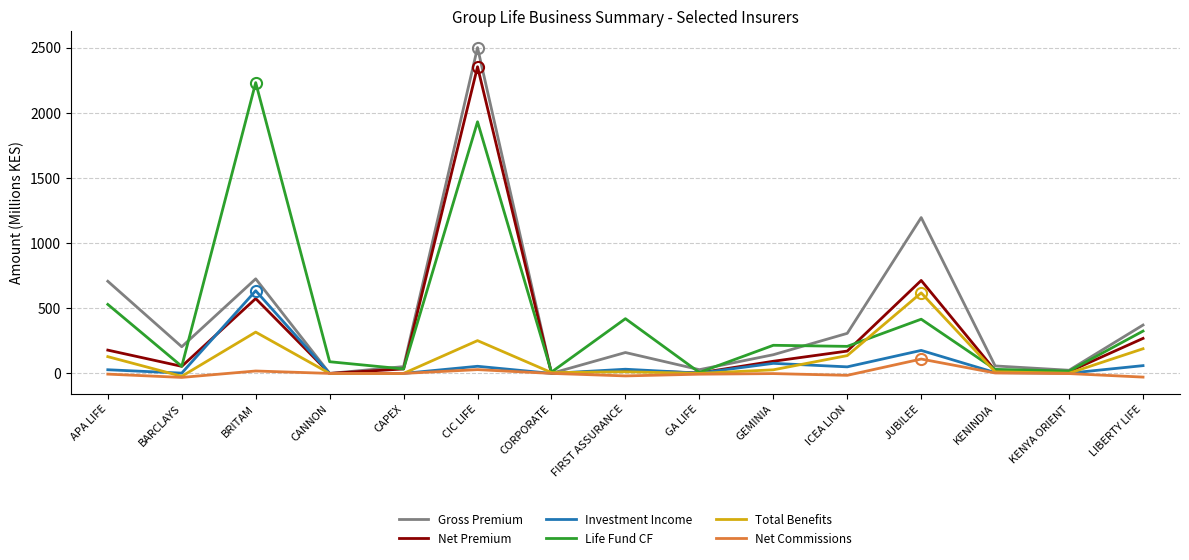

Where does the Life Fund CF series first go above 207?

APA LIFE